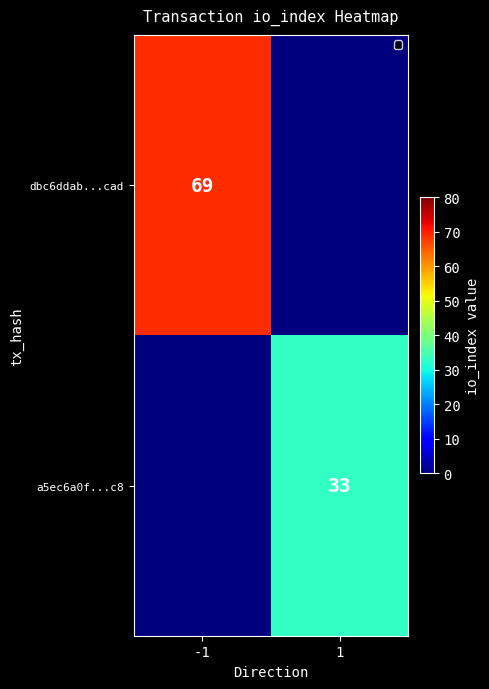

The dbc6ddab...cad series shows 38 at -1. True or false?

False